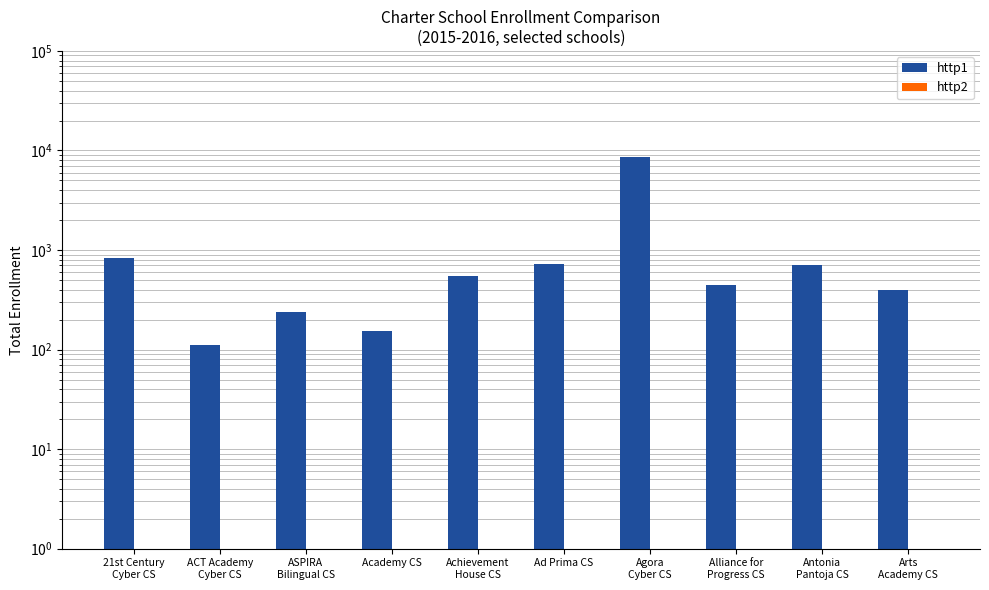

What is the sum of the http1 values at ASPIRA
Bilingual CS and Achievement
House CS?

792